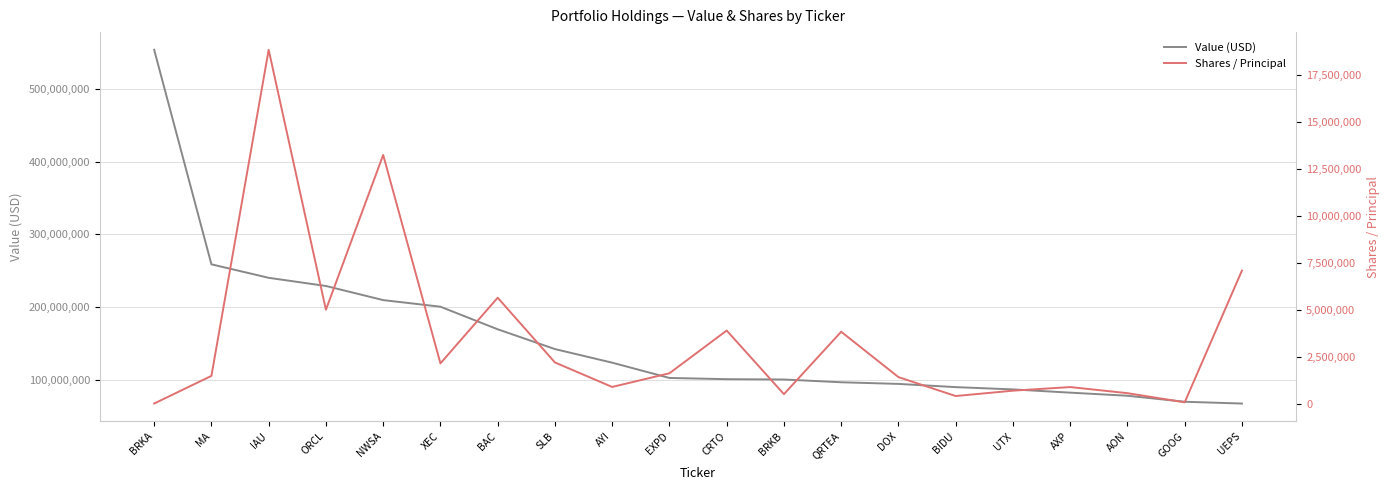

True or false: Value (USD) and Shares / Principal intersect in this chart.

False